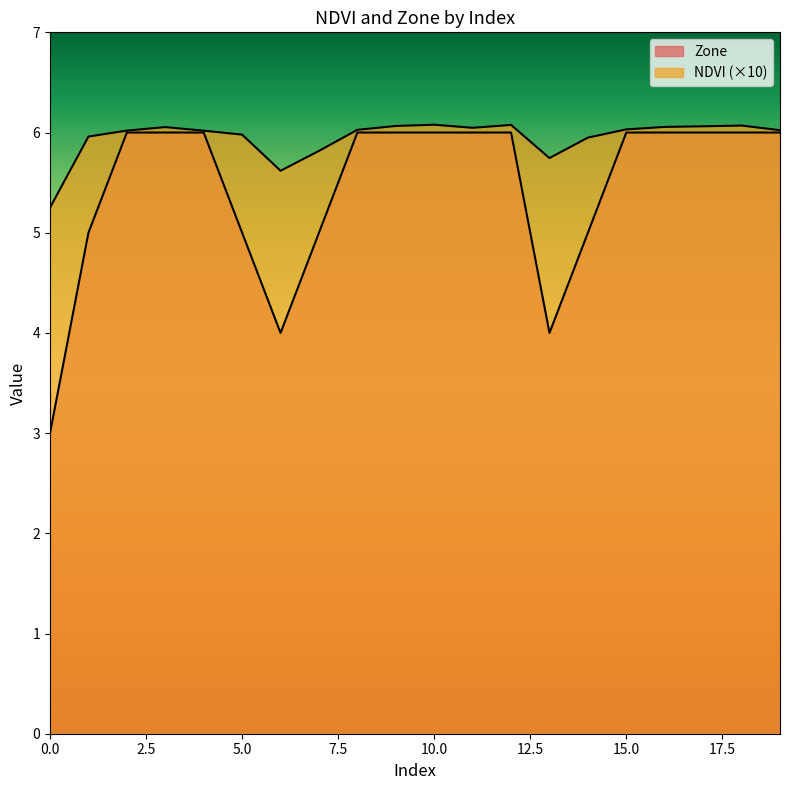

What is the value of the NDVI point at the 15th from the left?

5.9